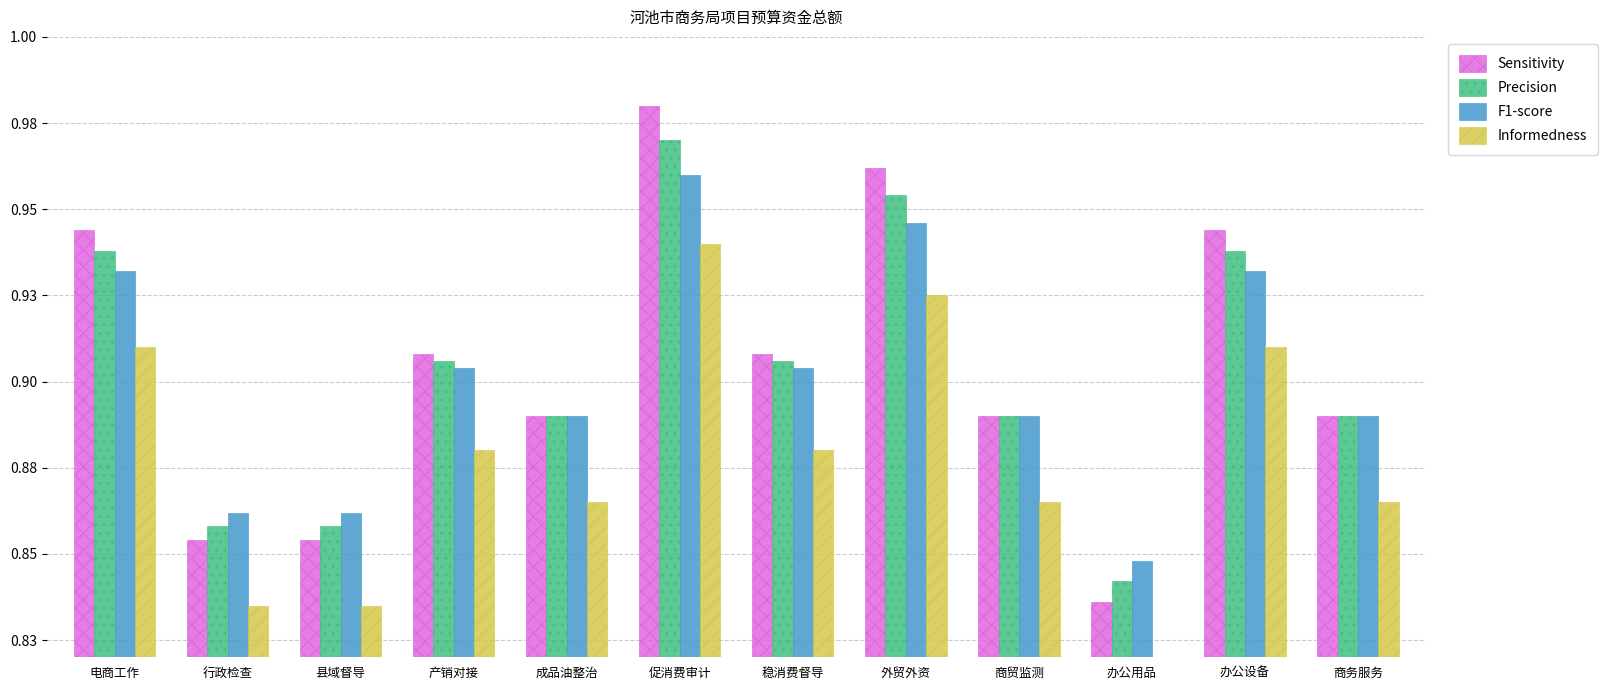

What is the sum of all F1-score values?

10.8